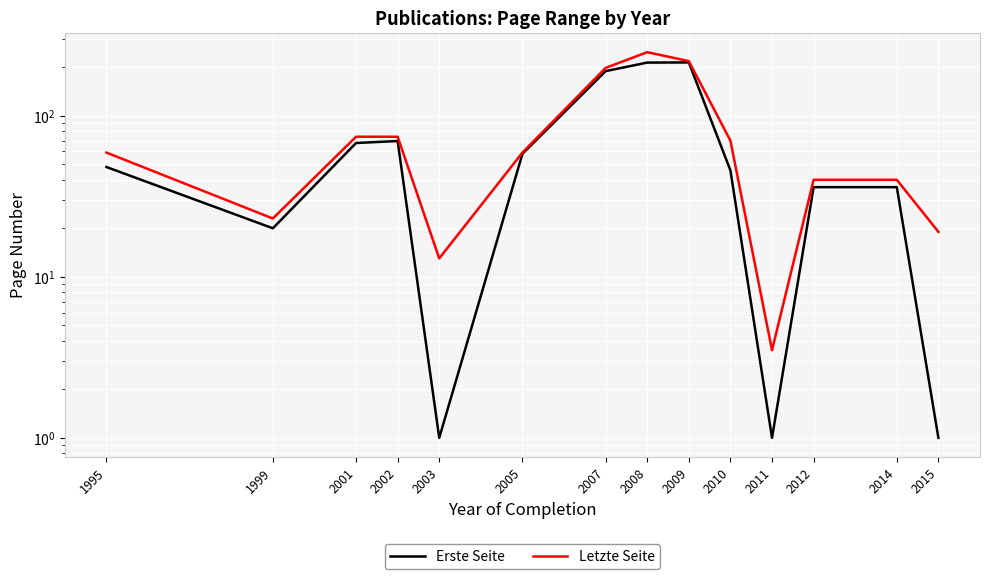

What is the value of the Erste Seite point at the 4th from the left?

69.6